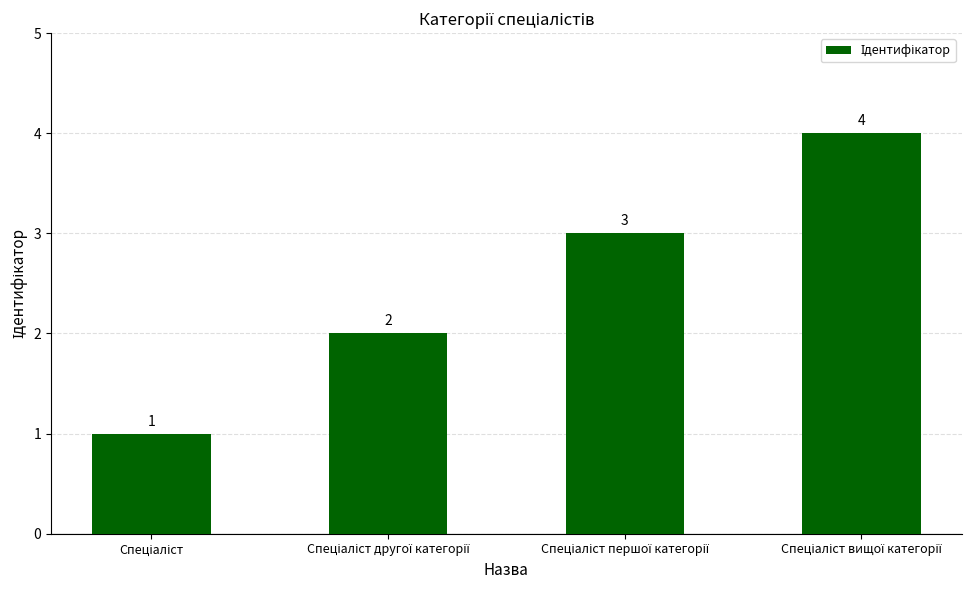

What is the sum of all values?

10